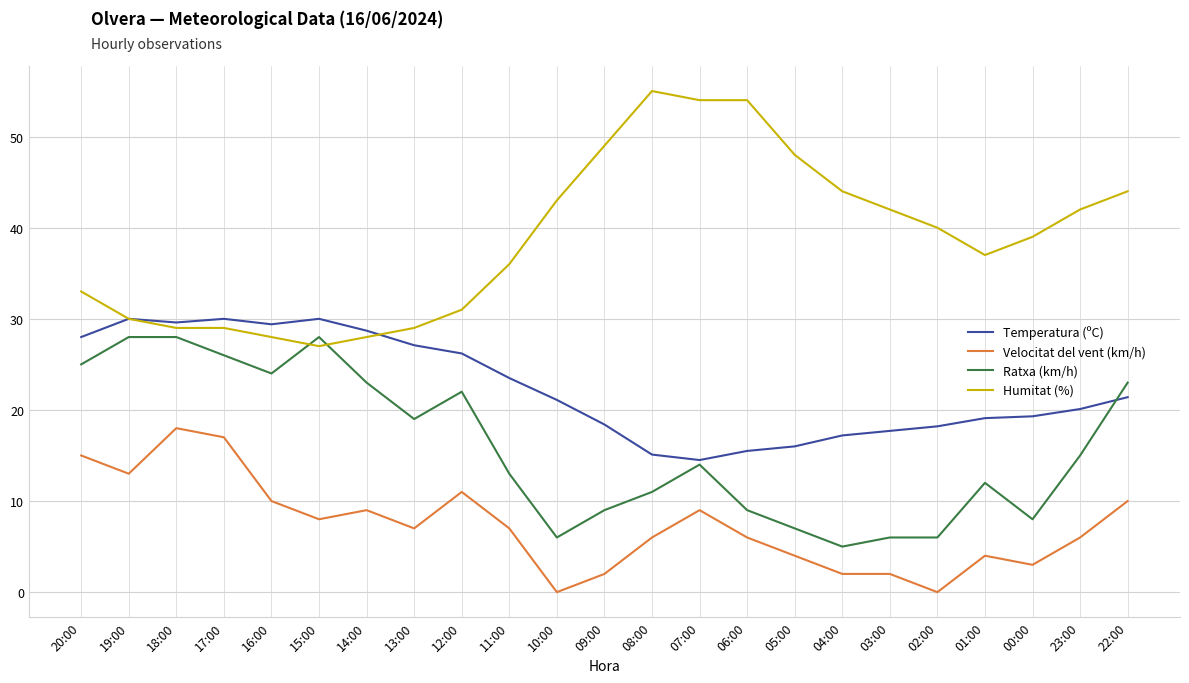

List the series in order of their overall mean, highest first.

Humitat (%), Temperatura (ºC), Ratxa (km/h), Velocitat del vent (km/h)